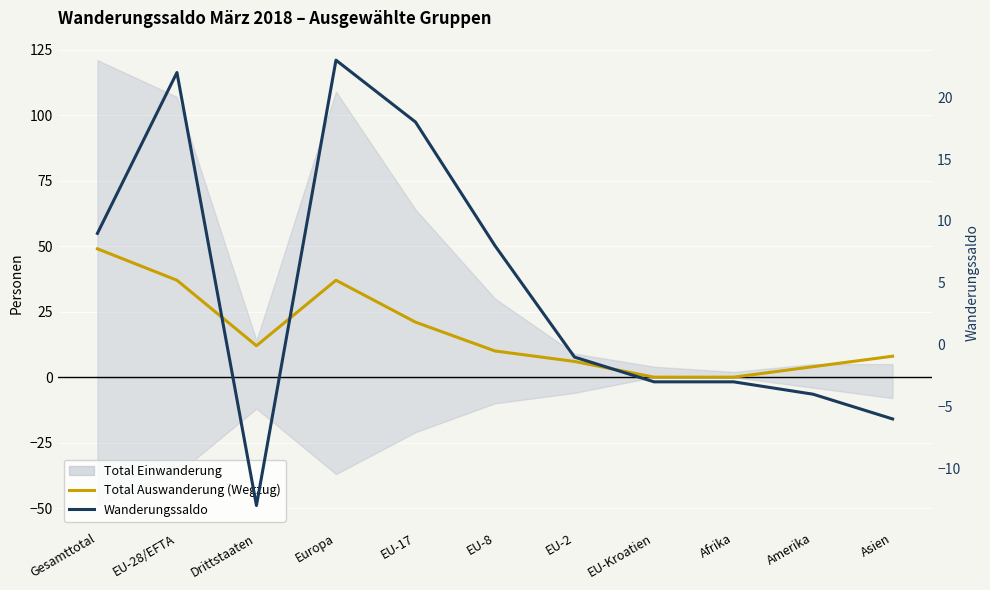

Which category has the highest value in the Total Auswanderung (Wegzug) series?

Gesamttotal